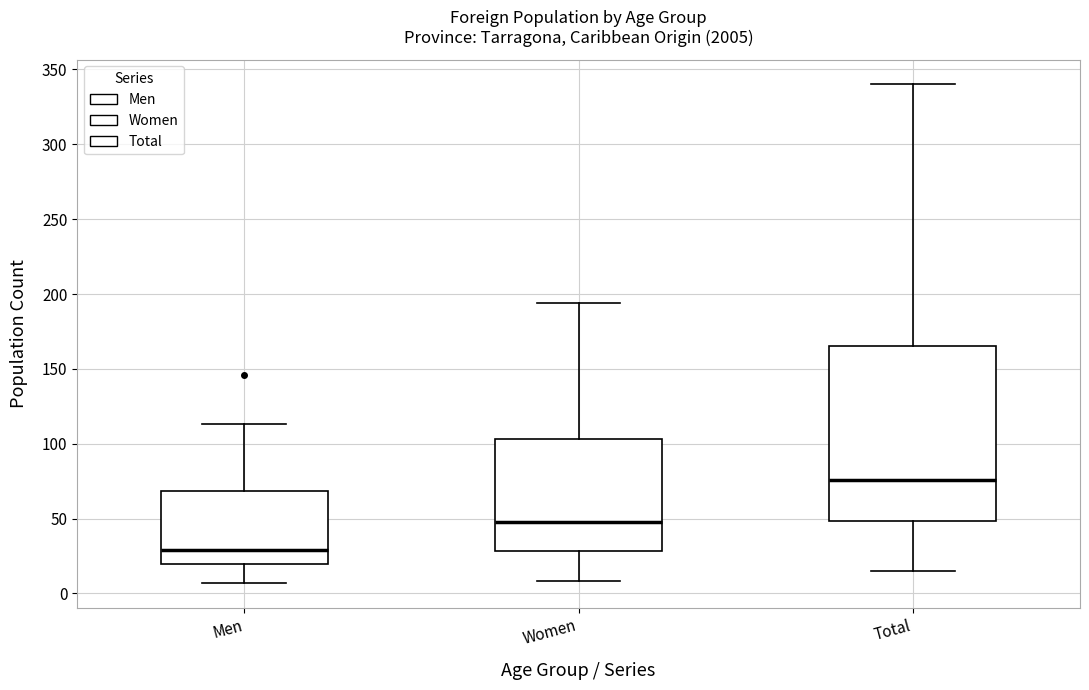

Which box's median line is the highest?

Total